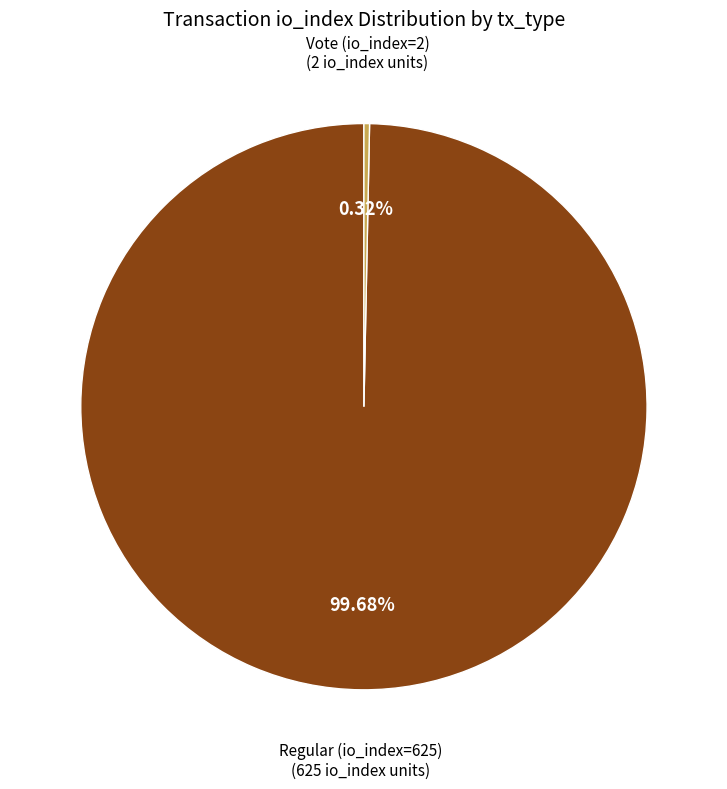

Count the number of slices in the pie.

2